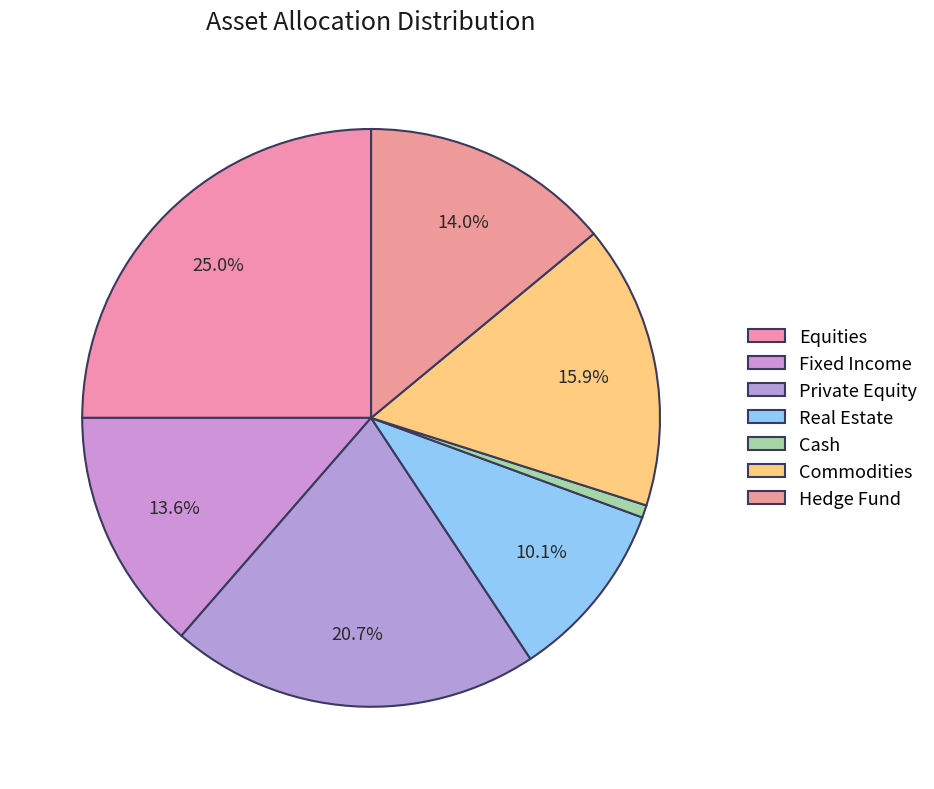

To the nearest percent, what portion does Equities represent?

25%